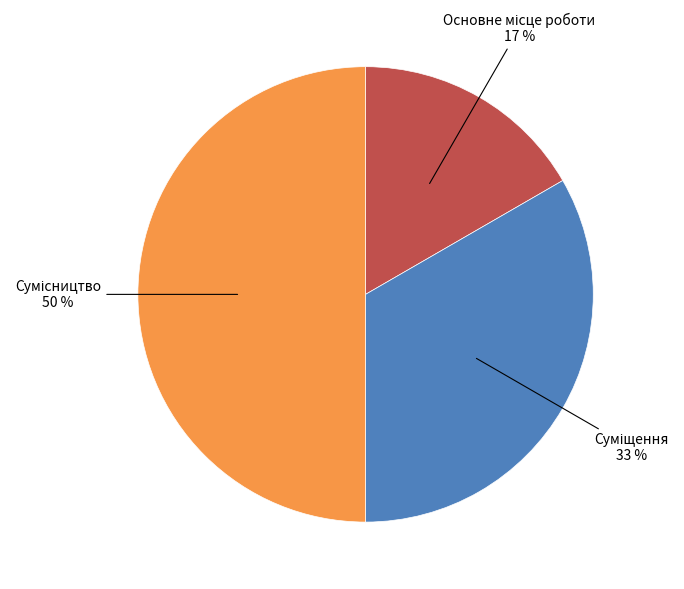

To the nearest percent, what is the difference between the largest and smallest slice percentages?

33%